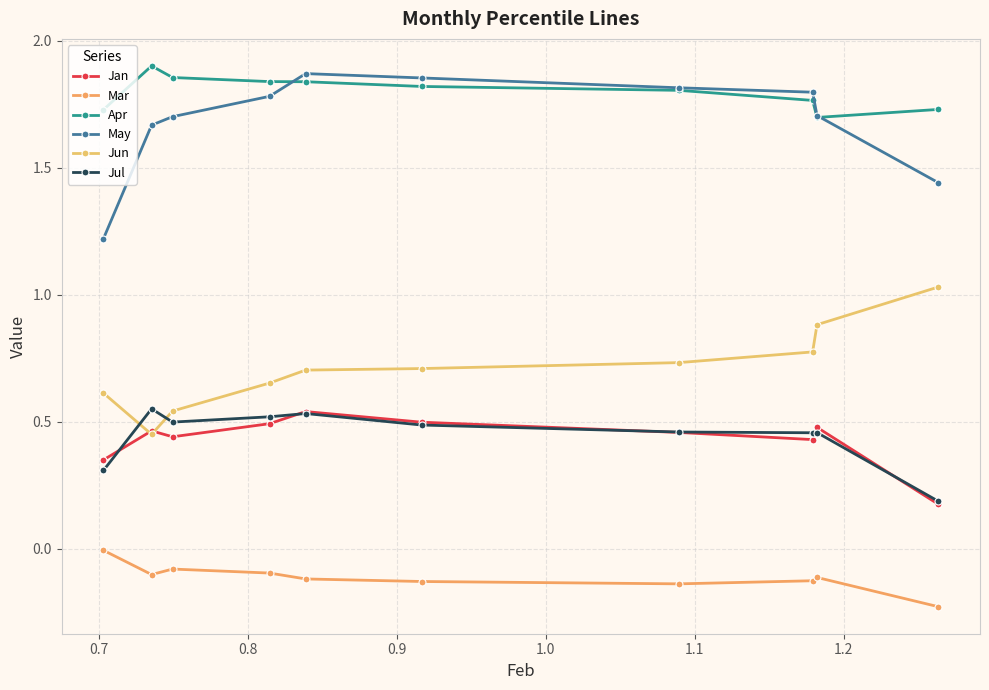

Count the number of data series in this chart.

6